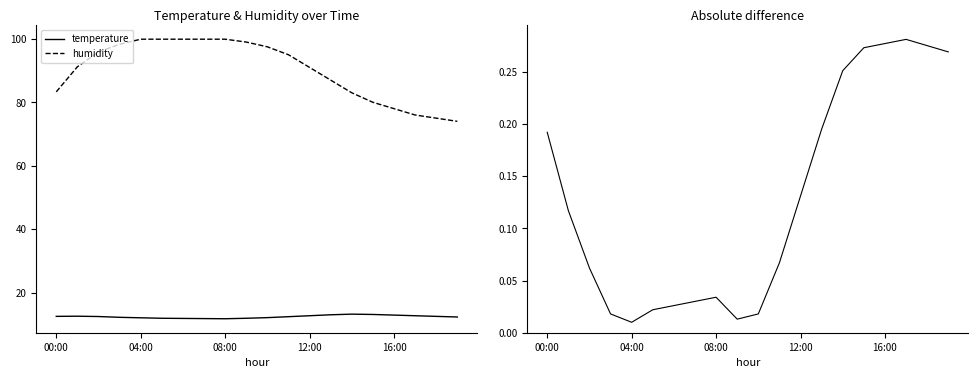

True or false: temperature has a value of 12.7 at 12:00.

True